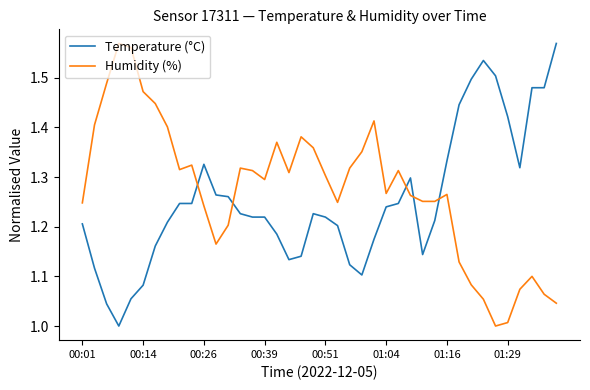

What are all the series names shown in the legend?

Temperature (°C), Humidity (%)